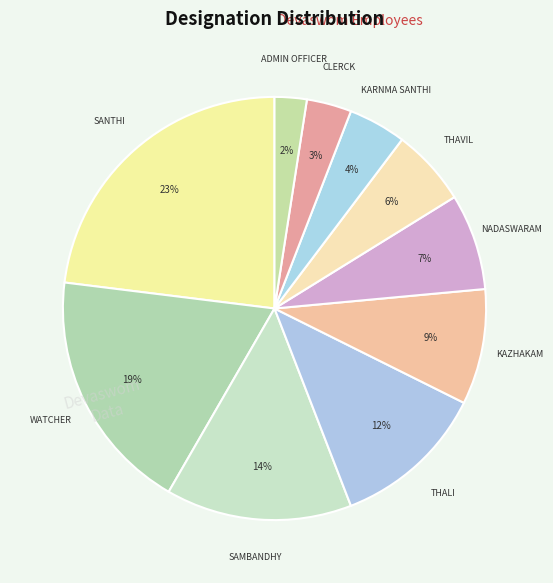

Which has a higher value, THALI or NADASWARAM?

THALI